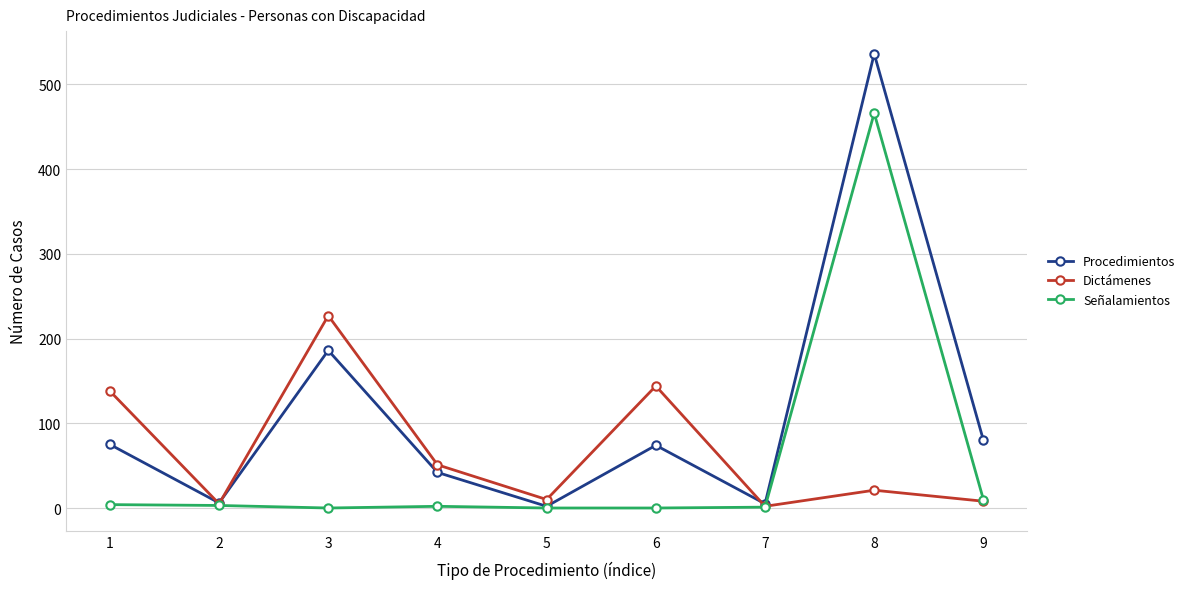

What is the value of the Procedimientos point at the 8th from the left?

536